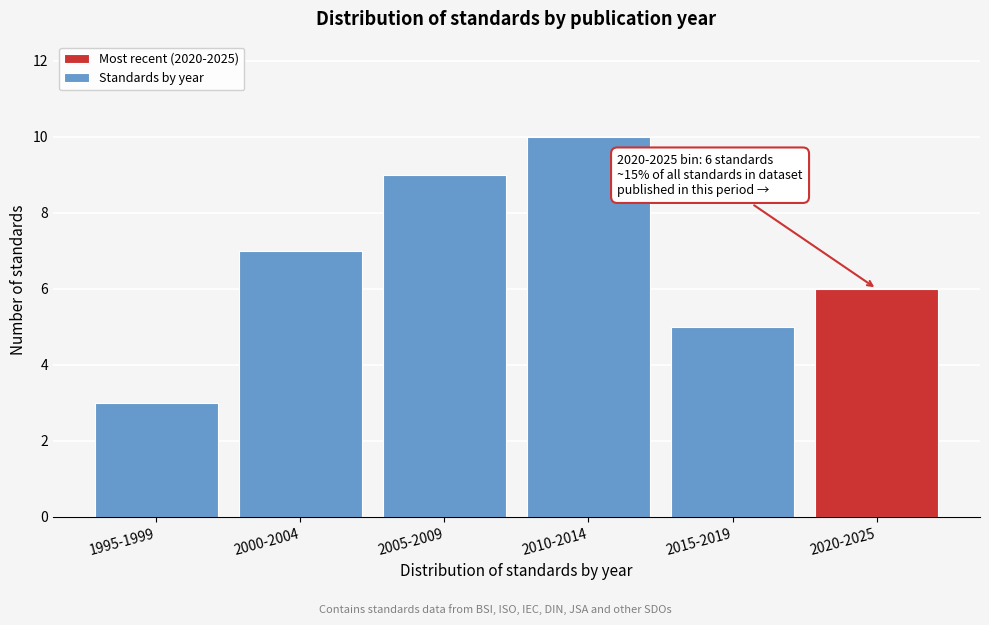

Reading right to left, transcribe all the data shown in this chart.

6	5	10	9	7	3